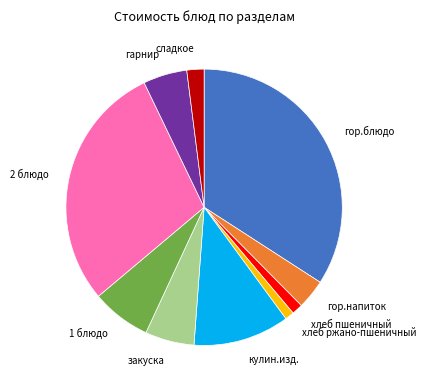

Which has a higher value, гор.блюдо or гарнир?

гор.блюдо